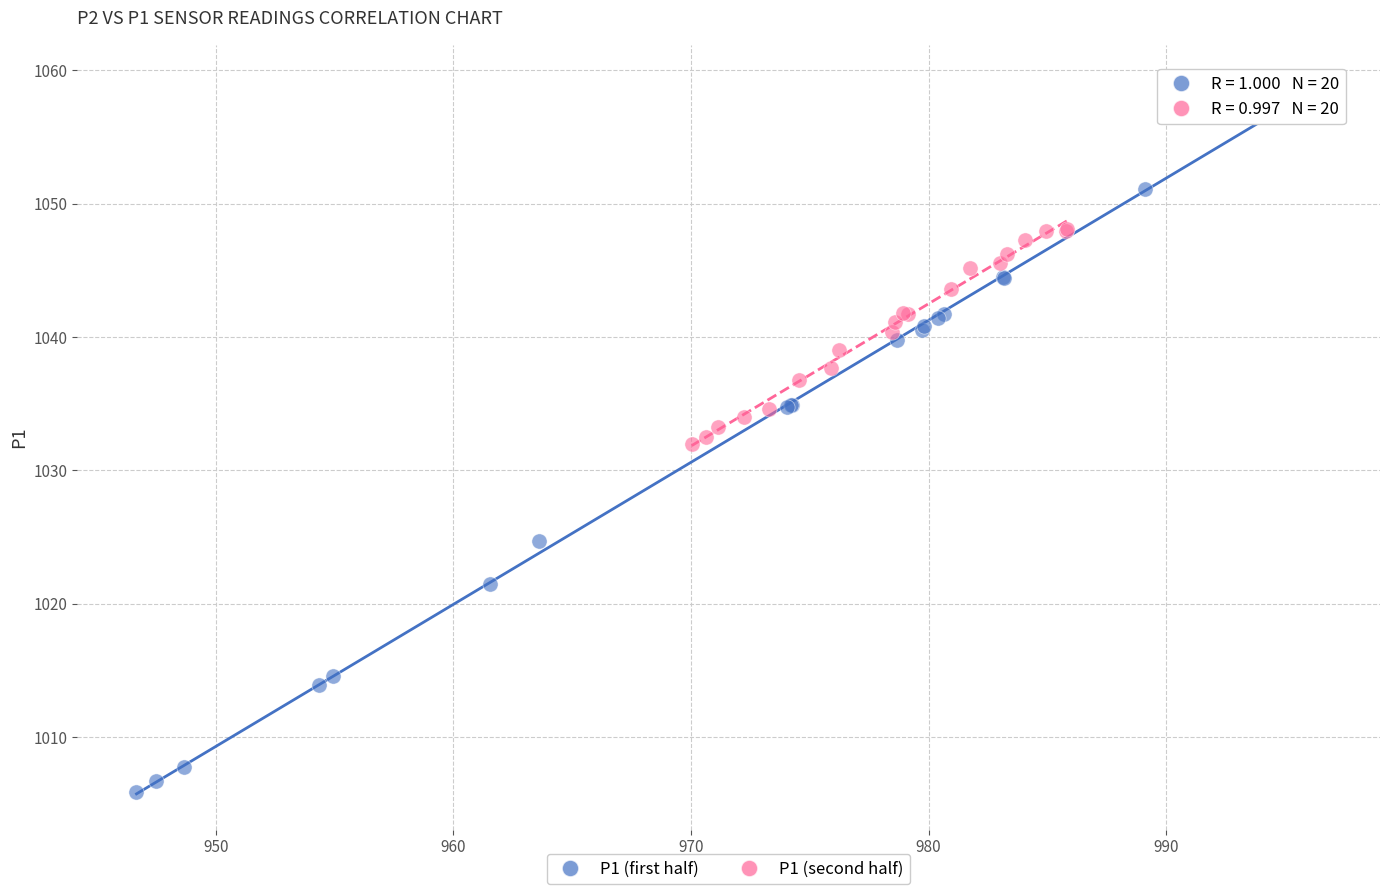

Which series reaches the minimum Y coordinate?

P1 (first half)